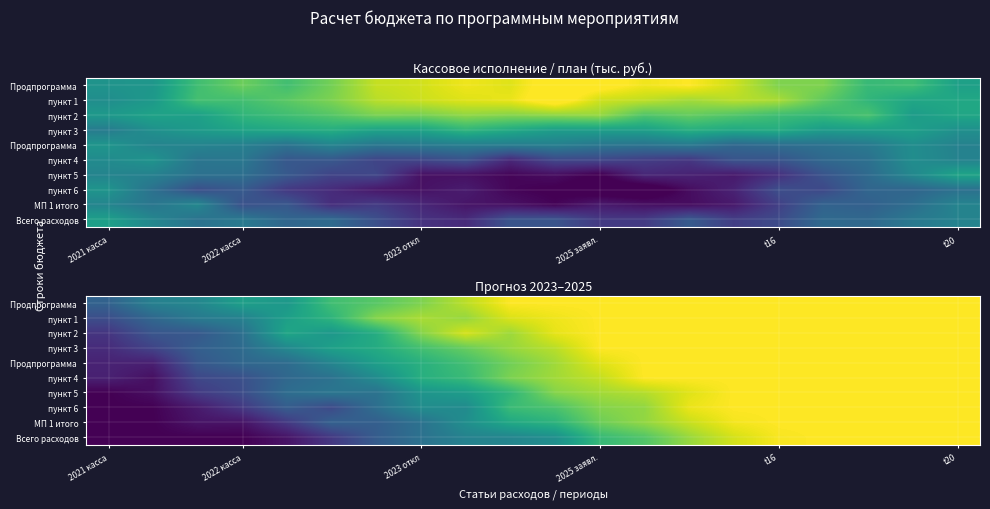

Between 6 and 17, which is larger?

17